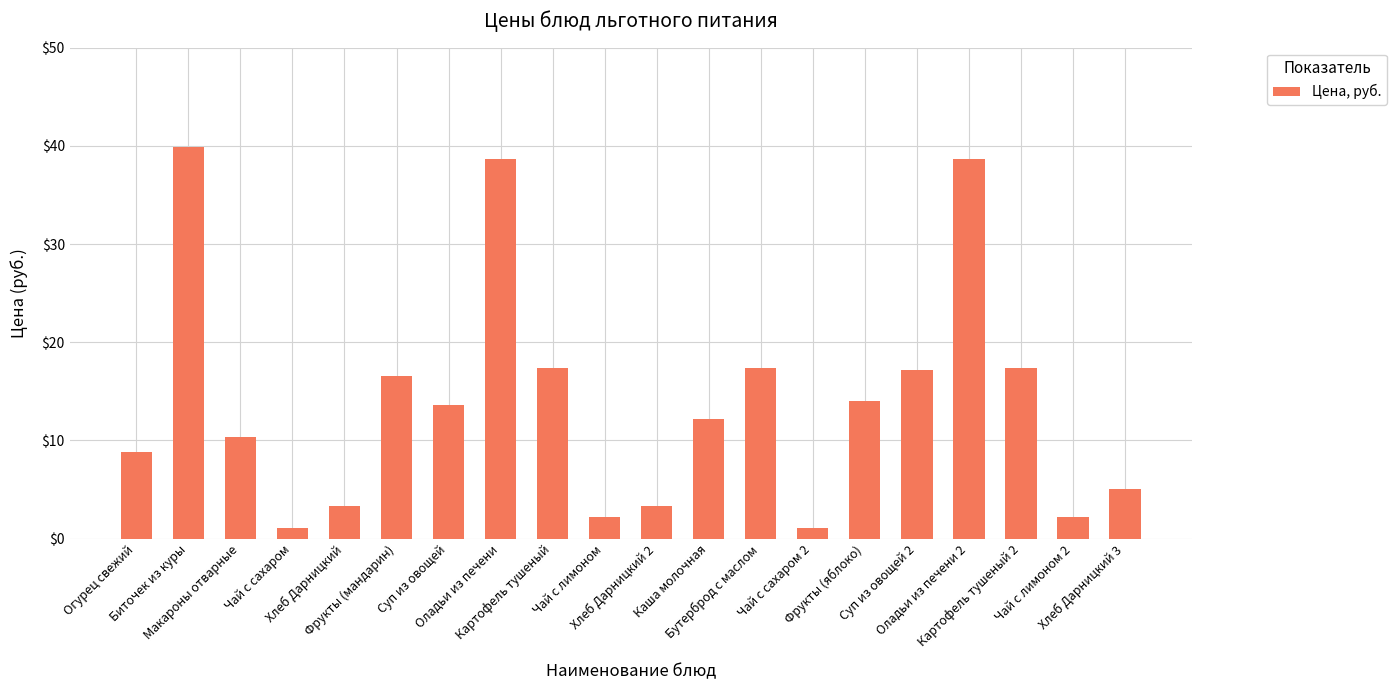

What is the maximum value shown in the chart?

39.9